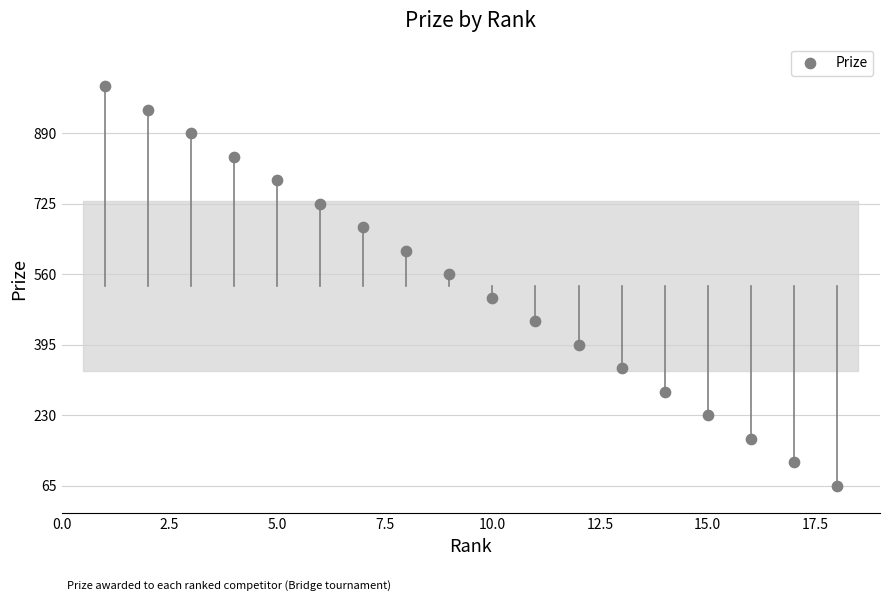

How many data points are displayed?

18